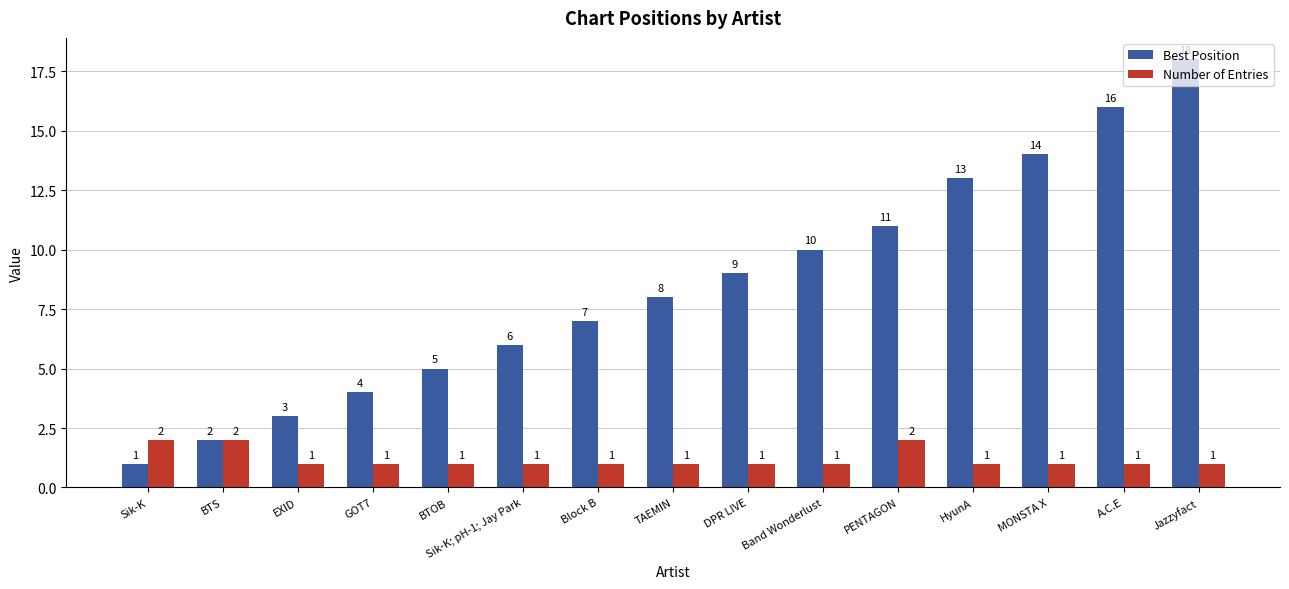

True or false: Number of Entries has a value of 3 at BTS.

False